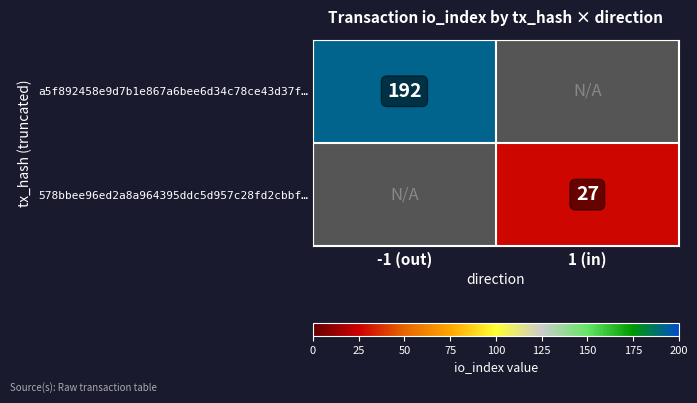

Is the value of 578bbee96ed2a8a964395ddc5d957c28fd2cbbf… at 1 (in) greater than the value of a5f892458e9d7b1e867a6bee6d34c78ce43d37f… at -1 (out)?

No